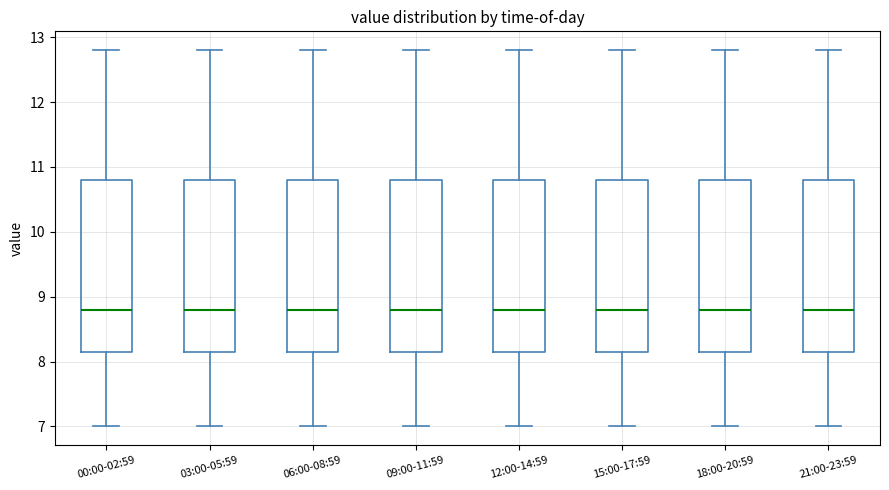

Reading left to right, transcribe this box plot: for each box, give where its median line is, the range the box spans, and where its two whiskers end, as read against the y-axis. The values are not printed on the chart, so give them approximately, as read against the axis.

00:00-02:59: median 8.8, box 8.2 to 10.8, whiskers 7.0 to 12.8
03:00-05:59: median 8.8, box 8.2 to 10.8, whiskers 7.0 to 12.8
06:00-08:59: median 8.8, box 8.2 to 10.8, whiskers 7.0 to 12.8
09:00-11:59: median 8.8, box 8.2 to 10.8, whiskers 7.0 to 12.8
12:00-14:59: median 8.8, box 8.2 to 10.8, whiskers 7.0 to 12.8
15:00-17:59: median 8.8, box 8.2 to 10.8, whiskers 7.0 to 12.8
18:00-20:59: median 8.8, box 8.2 to 10.8, whiskers 7.0 to 12.8
21:00-23:59: median 8.8, box 8.2 to 10.8, whiskers 7.0 to 12.8